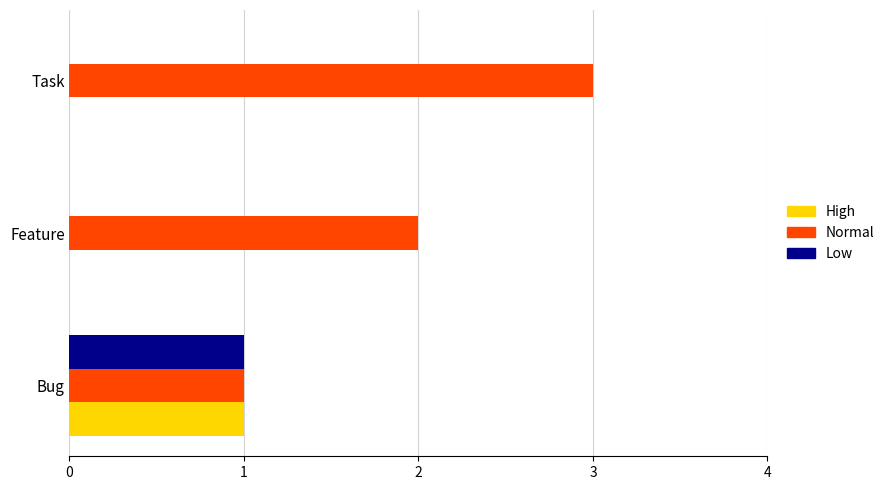

At which category does the chart reach its peak across all series?

Task